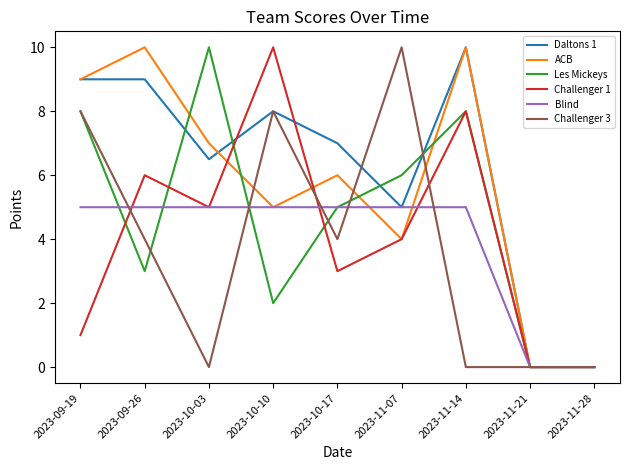

Count the Blind values in the range 5 to 6.

7